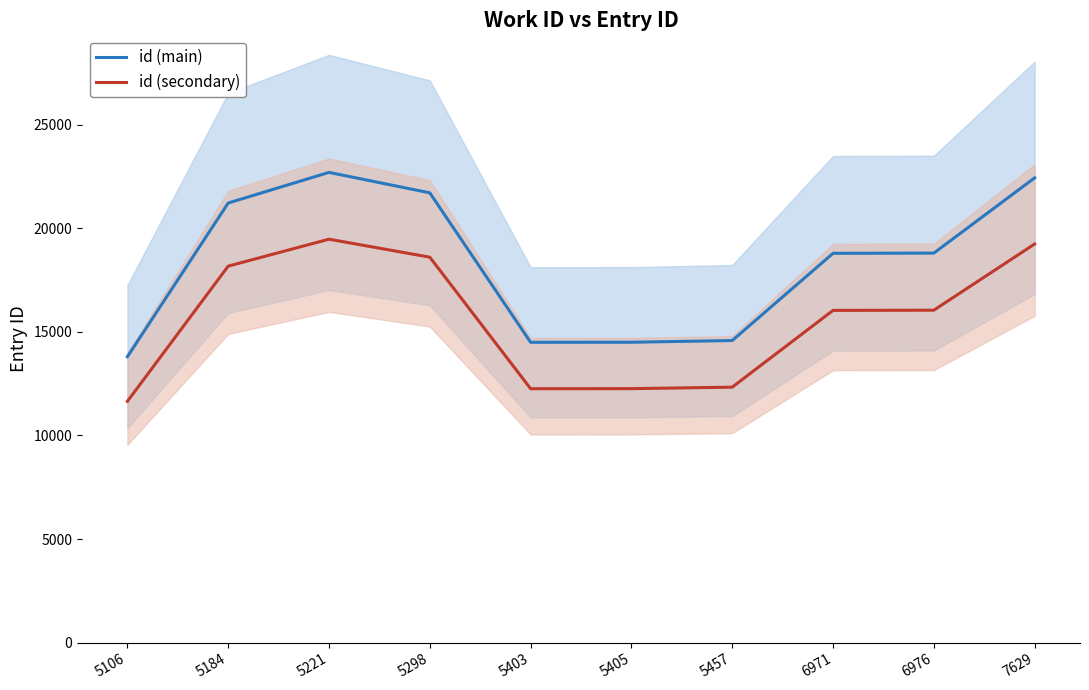

What is the lowest value of the id (secondary) series?

11645.8